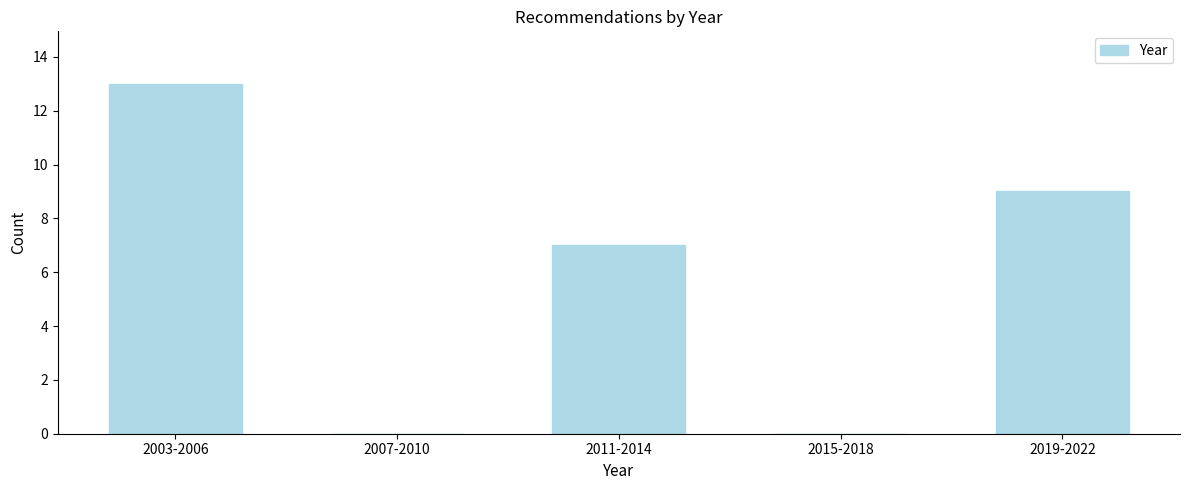

Reading right to left, list all the values displayed in this chart.

2019-2022=9	2015-2018=0	2011-2014=7	2007-2010=0	2003-2006=13